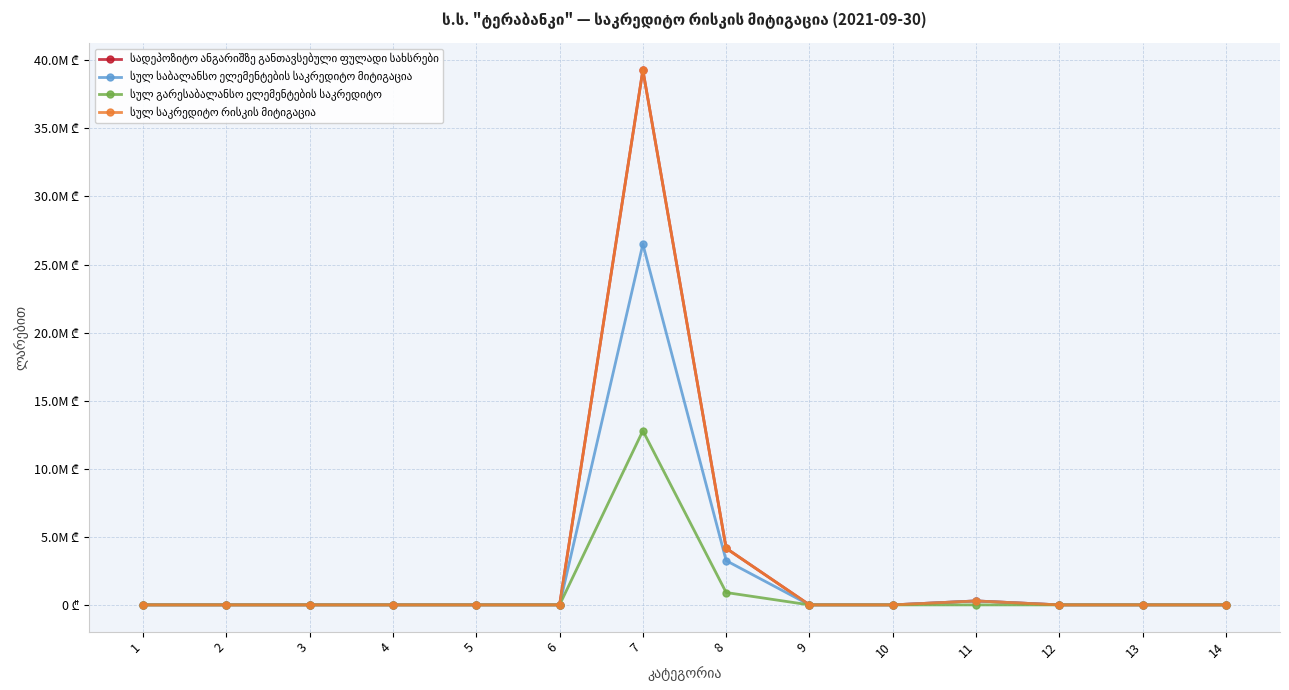

At which category does the chart reach its minimum across all series?

1